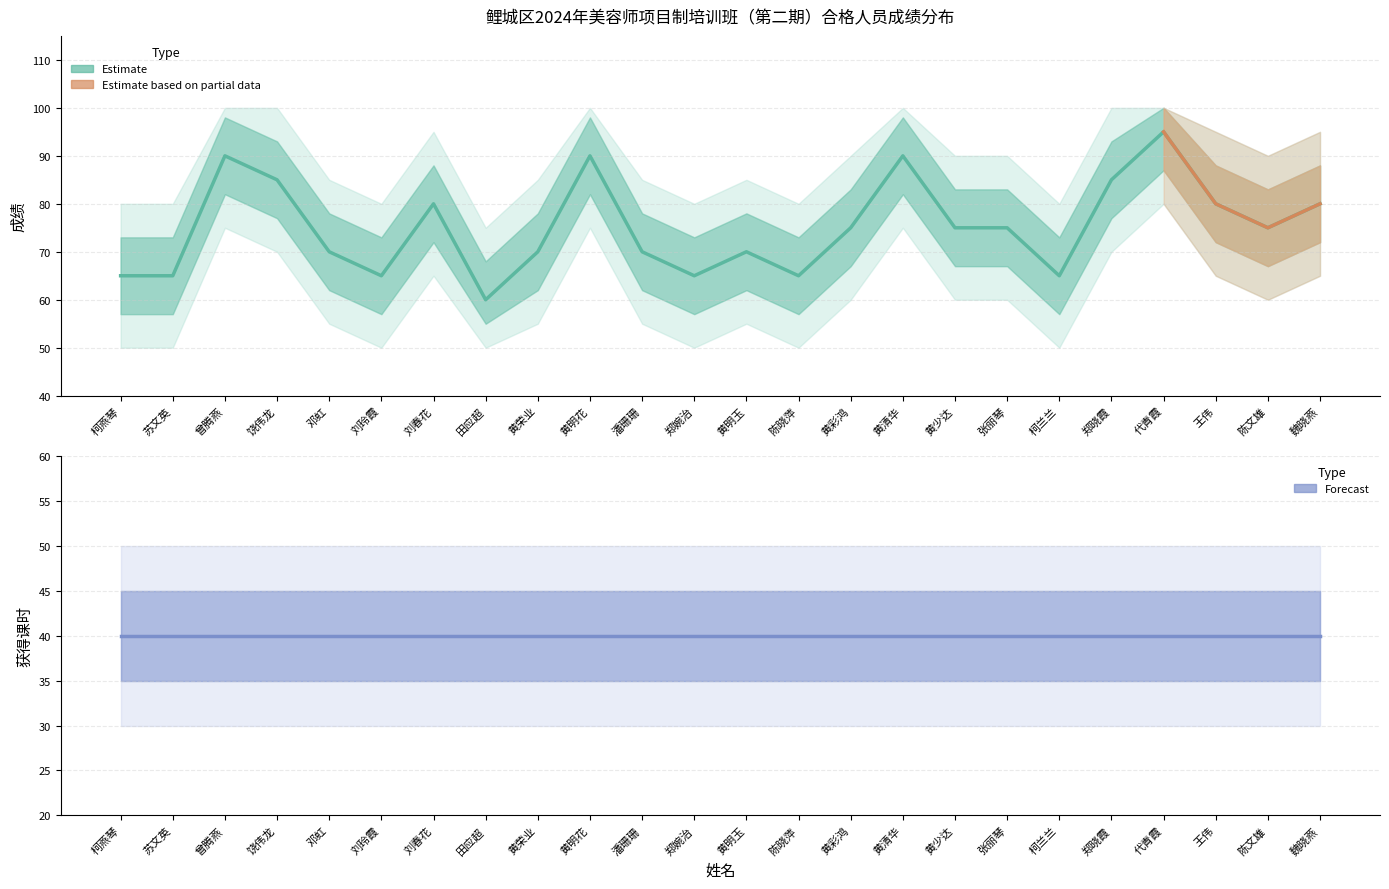

Rank the categories by value from lowest to highest.

田应超, 柯燕琴, 苏文英, 刘玲霞, 郑婉治, 陈晓萍, 柯兰兰, 邓虹, 黄荣业, 潘珊珊, 黄明玉, 黄彩鸿, 黄少达, 张丽琴, 陈文雄, 刘春花, 王伟, 魏晓燕, 饶伟龙, 郑晓霞, 曾腾燕, 黄明花, 黄清华, 代青霞